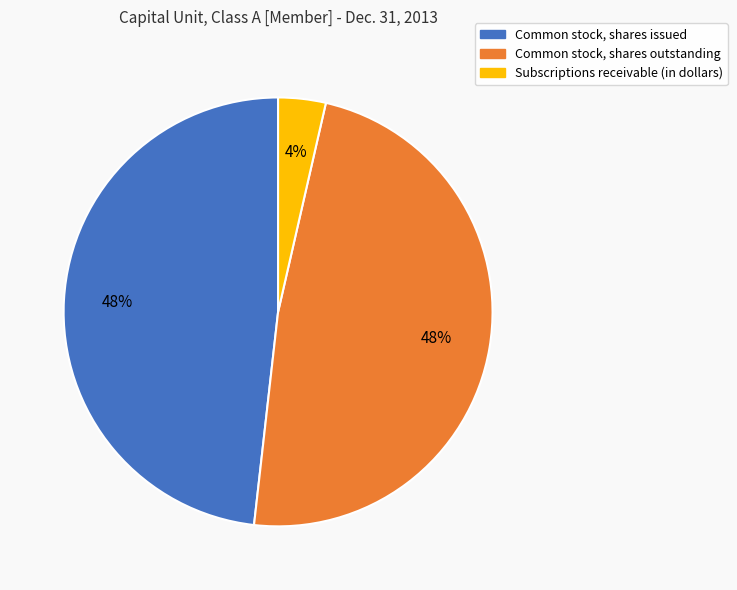

What is the ratio of the value at Common stock, shares issued to the value at Common stock, shares outstanding?

1.0